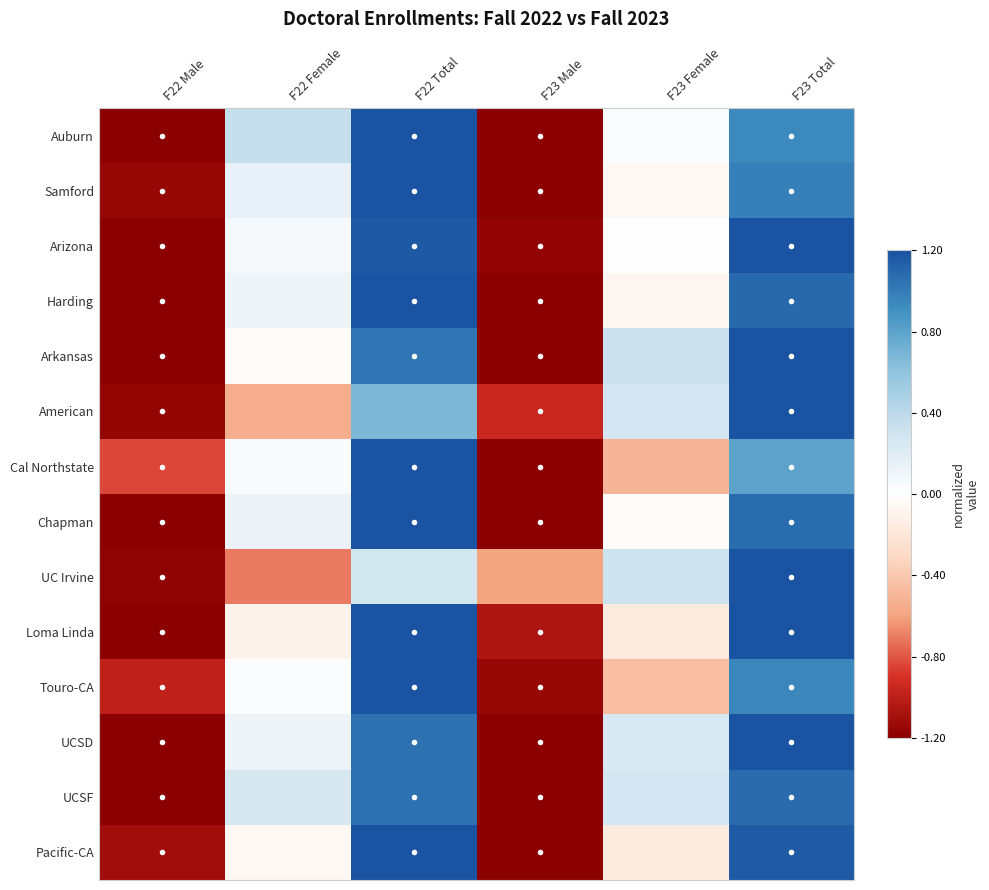

Reading left to right, transcribe all the data shown in this chart.

Auburn: F22 Male=-1.2	F22 Female=0.3	F22 Total=1.2	F23 Male=-1.2	F23 Female=0.0	F23 Total=0.9
Samford: F22 Male=-1.1	F22 Female=0.2	F22 Total=1.2	F23 Male=-1.2	F23 Female=-0.1	F23 Total=1.0
Arizona: F22 Male=-1.2	F22 Female=0.1	F22 Total=1.2	F23 Male=-1.2	F23 Female=0.0	F23 Total=1.2
Harding: F22 Male=-1.2	F22 Female=0.1	F22 Total=1.2	F23 Male=-1.2	F23 Female=-0.1	F23 Total=1.1
Arkansas: F22 Male=-1.2	F22 Female=-0.0	F22 Total=1.0	F23 Male=-1.2	F23 Female=0.3	F23 Total=1.2
American: F22 Male=-1.2	F22 Female=-0.5	F22 Total=0.7	F23 Male=-1.0	F23 Female=0.3	F23 Total=1.2
Cal Northstate: F22 Male=-0.8	F22 Female=0.0	F22 Total=1.2	F23 Male=-1.2	F23 Female=-0.5	F23 Total=0.8
Chapman: F22 Male=-1.2	F22 Female=0.1	F22 Total=1.2	F23 Male=-1.2	F23 Female=-0.0	F23 Total=1.1
UC Irvine: F22 Male=-1.2	F22 Female=-0.7	F22 Total=0.3	F23 Male=-0.6	F23 Female=0.3	F23 Total=1.2
Loma Linda: F22 Male=-1.2	F22 Female=-0.1	F22 Total=1.2	F23 Male=-1.1	F23 Female=-0.2	F23 Total=1.2
Touro-CA: F22 Male=-1.0	F22 Female=0.0	F22 Total=1.2	F23 Male=-1.1	F23 Female=-0.5	F23 Total=1.0
UCSD: F22 Male=-1.2	F22 Female=0.1	F22 Total=1.1	F23 Male=-1.2	F23 Female=0.2	F23 Total=1.2
UCSF: F22 Male=-1.2	F22 Female=0.3	F22 Total=1.1	F23 Male=-1.2	F23 Female=0.3	F23 Total=1.1
Pacific-CA: F22 Male=-1.1	F22 Female=-0.0	F22 Total=1.2	F23 Male=-1.2	F23 Female=-0.2	F23 Total=1.2